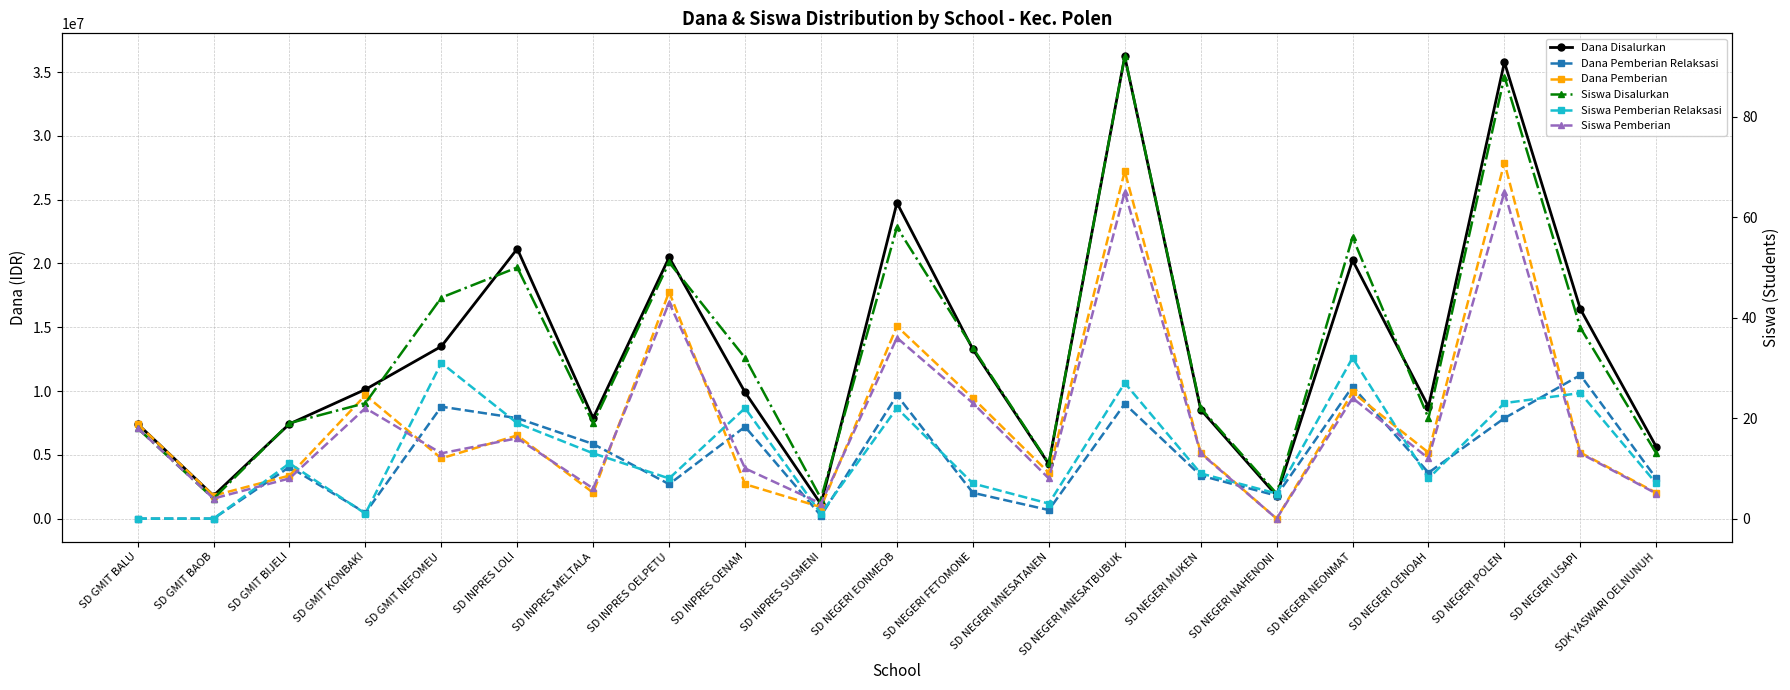

What is the difference between the second highest and second lowest values in the Dana Pemberian series?

26325000